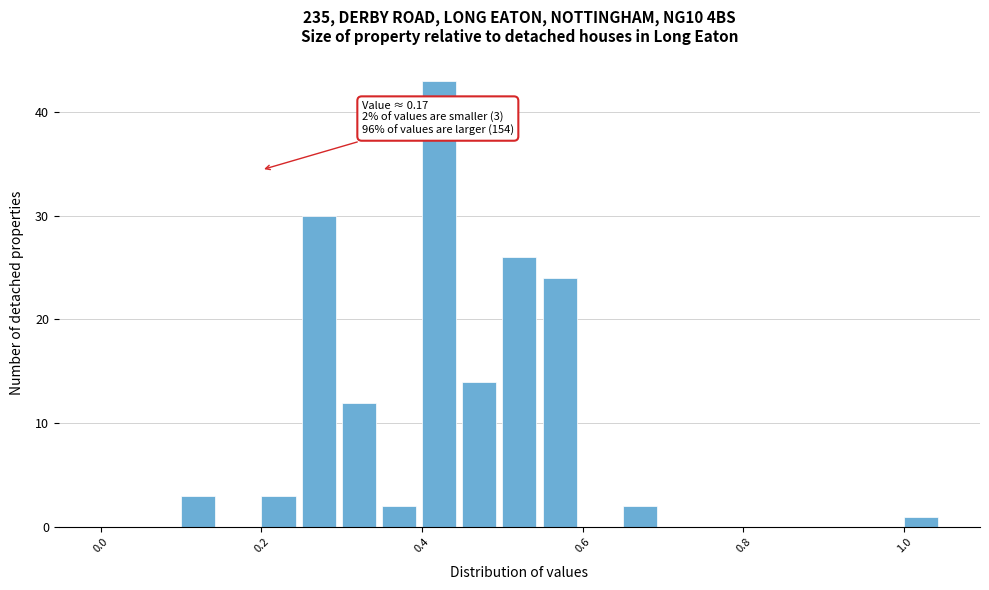

Read against the x-axis, roughly where is the centre of the tallest bar?

0.42